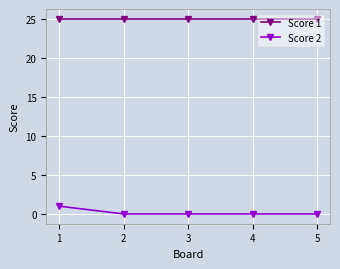

Reading left to right, what are all the values shown in this chart?

Score 1: 1=25	2=25	3=25	4=25	5=25
Score 2: 1=1	2=0	3=0	4=0	5=0